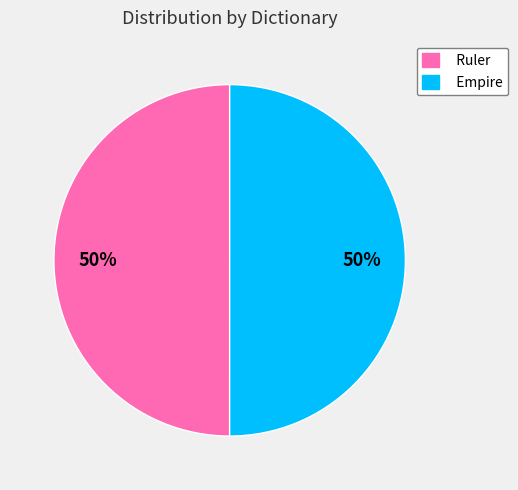

Approximately how many times larger is the value at Empire compared to Ruler?

1.0